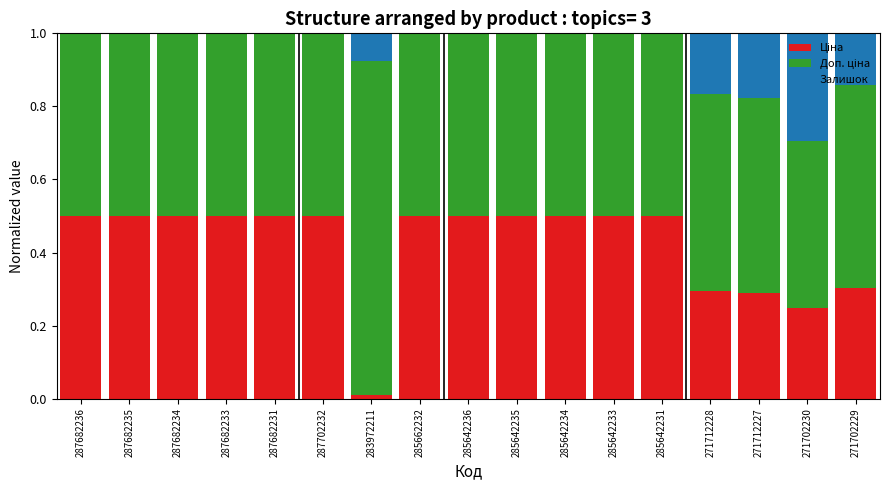

What is the total value across all series at 285662232?

1.0